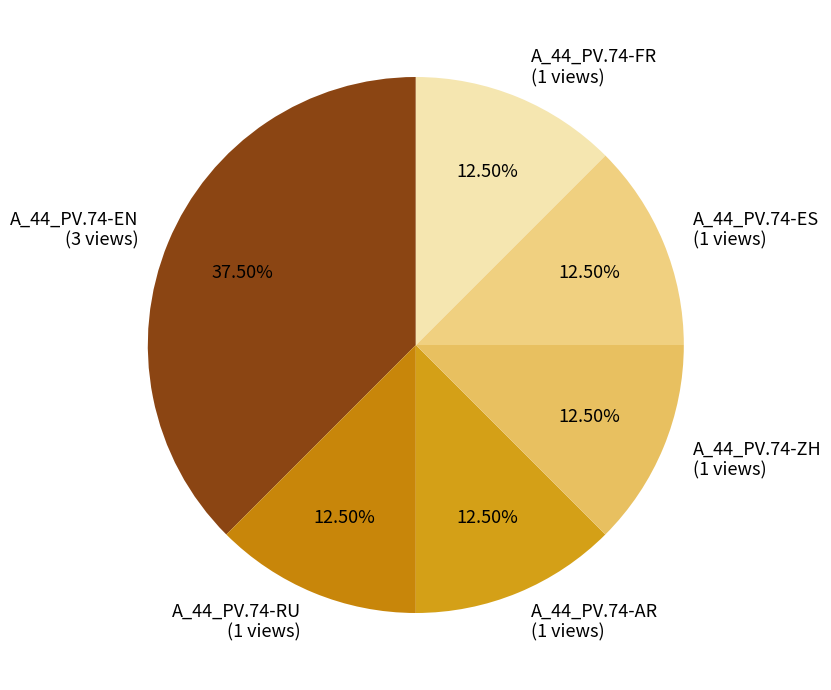

To the nearest percent, what is the average slice percentage?

17%